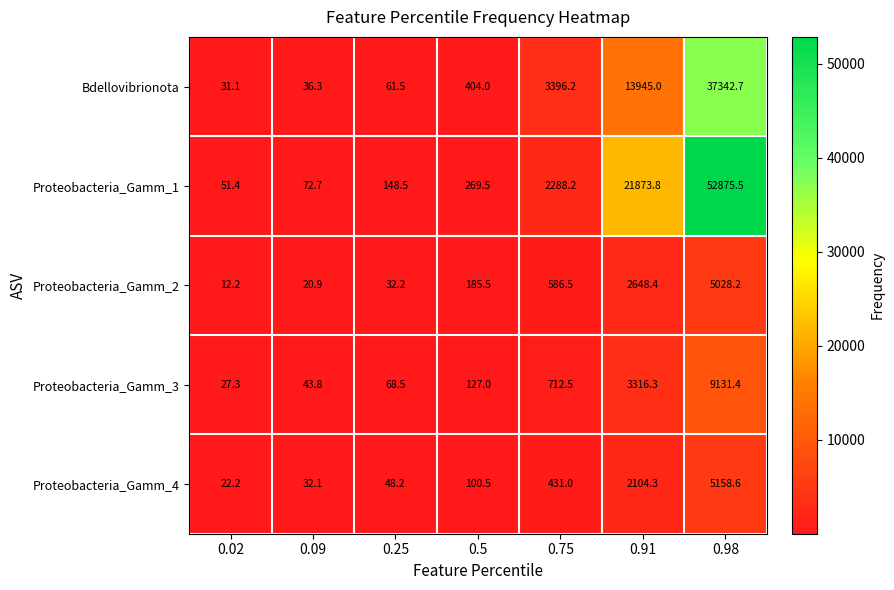

Rank the series at 0.5 from lowest to highest value.

Proteobacteria_Gamm_4, Proteobacteria_Gamm_3, Proteobacteria_Gamm_2, Proteobacteria_Gamm_1, Bdellovibrionota